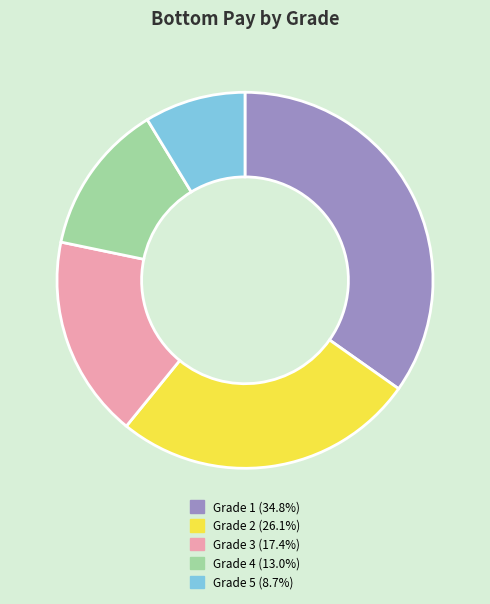

Is Grade 4 the majority of the pie?

No